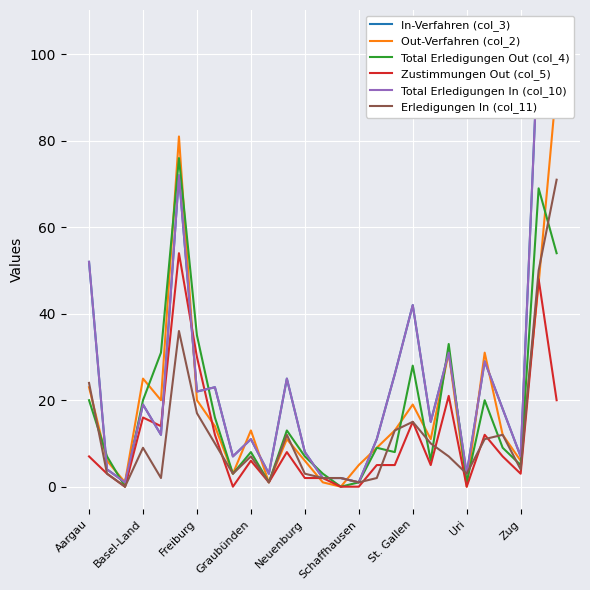

Is it true that Erledigungen In (col_11) equals 4 at Zug?

True